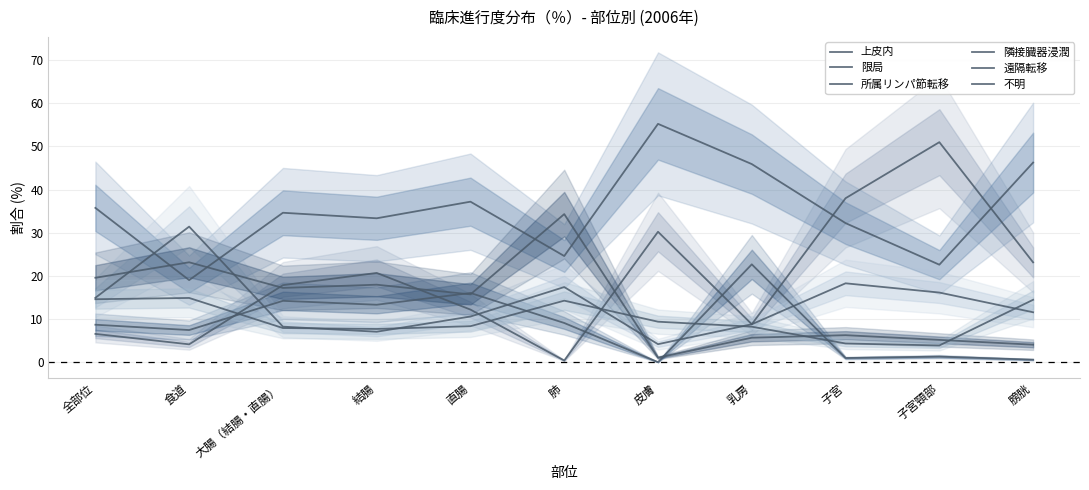

Which category has the lowest value in the 限局 series?

食道